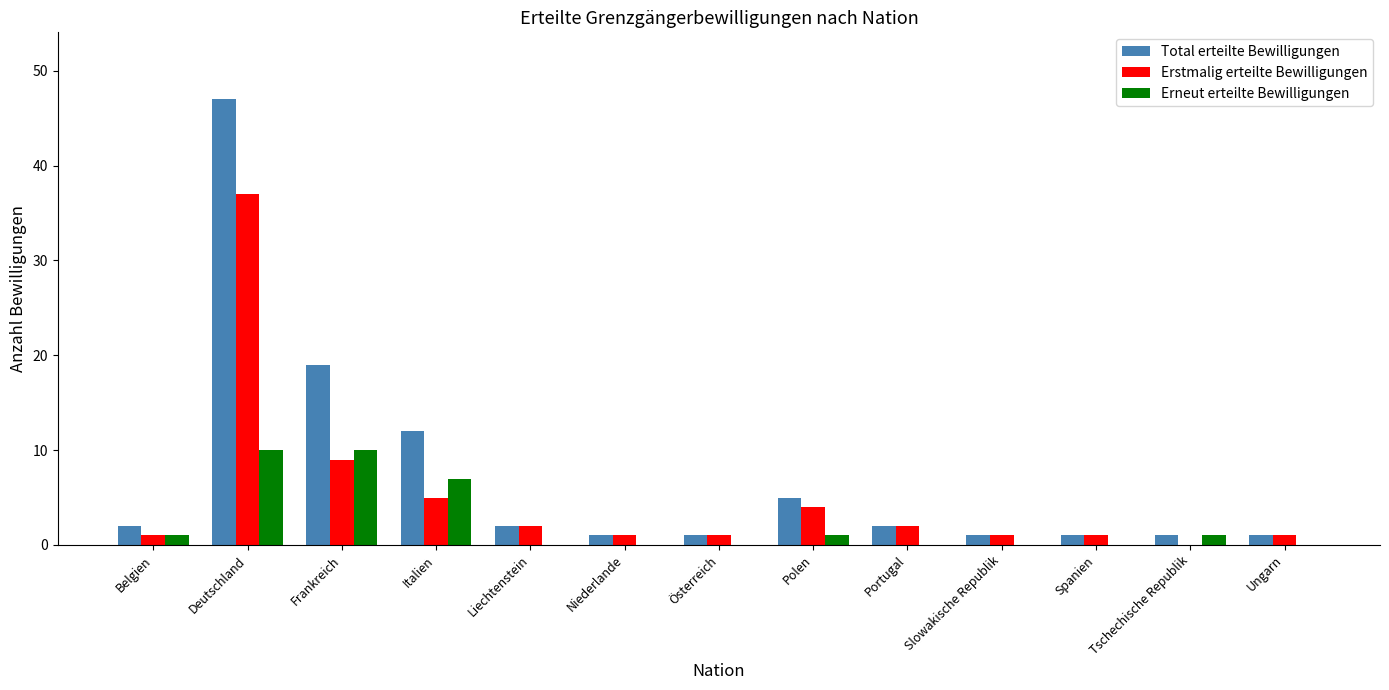

Reading left to right, extract all data points from this chart.

Total erteilte Bewilligungen: 2	47	19	12	2	1	1	5	2	1	1	1	1
Erstmalig erteilte Bewilligungen: 1	37	9	5	2	1	1	4	2	1	1	0	1
Erneut erteilte Bewilligungen: 1	10	10	7	0	0	0	1	0	0	0	1	0